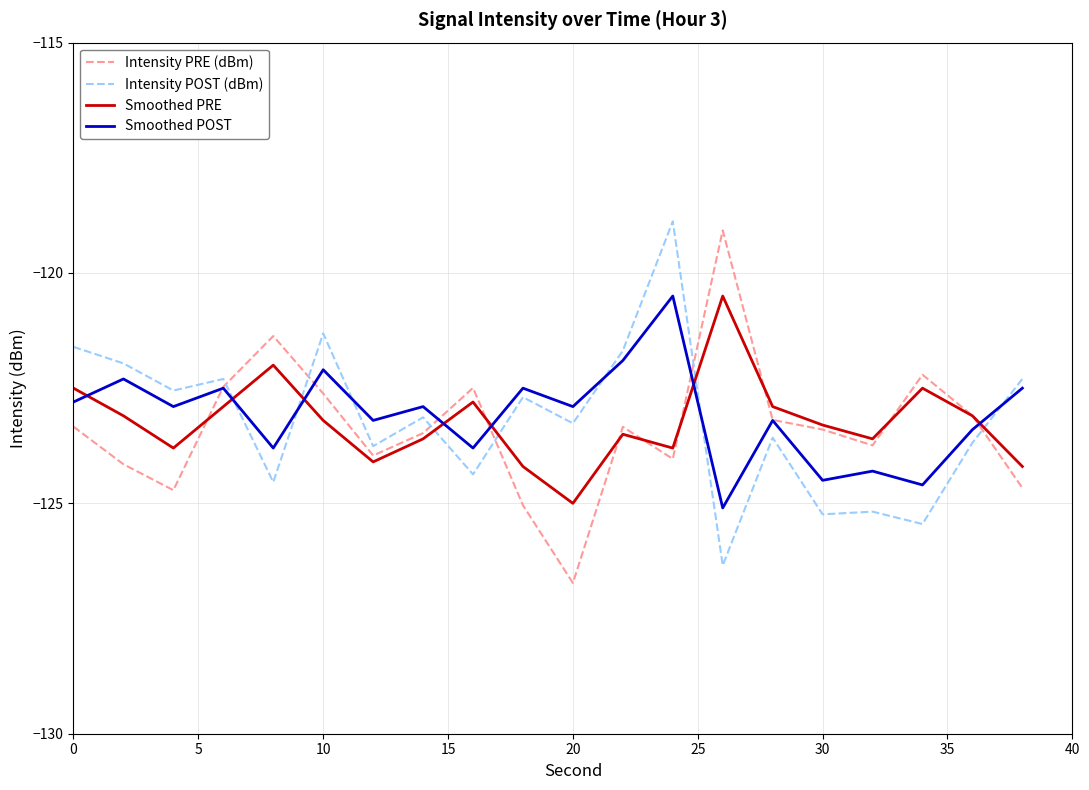

What is the minimum value for Intensity POST (dBm)?

-126.3